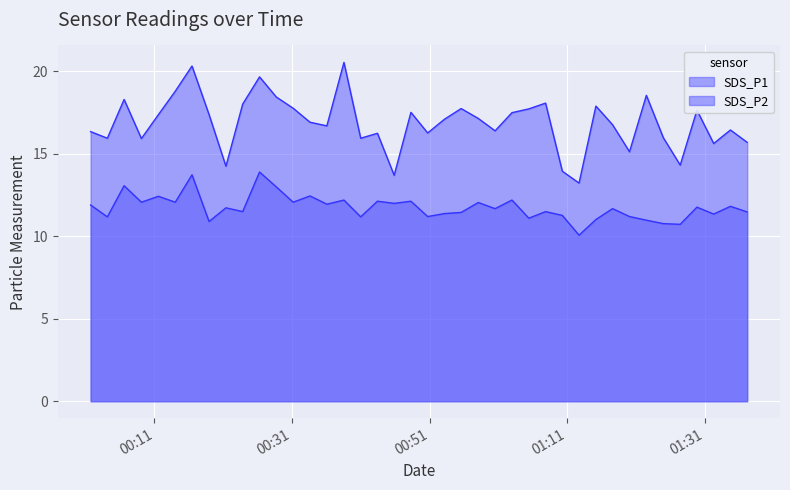

Reading left to right, list all the values displayed in this chart.

SDS_P1: 2024/01/29 00:01:43=16.4	2024/01/29 00:04:09=15.9	2024/01/29 00:06:35=18.3	2024/01/29 00:09:06=15.9	2024/01/29 00:11:34=17.4	2024/01/29 00:14:01=18.8	2024/01/29 00:16:27=20.3	2024/01/29 00:18:56=17.4	2024/01/29 00:21:23=14.2	2024/01/29 00:23:49=18.0	2024/01/29 00:26:16=19.7	2024/01/29 00:28:42=18.4	2024/01/29 00:31:09=17.8	2024/01/29 00:33:36=16.9	2024/01/29 00:36:03=16.7	2024/01/29 00:38:32=20.6	2024/01/29 00:40:58=15.9	2024/01/29 00:43:24=16.2	2024/01/29 00:45:50=13.7	2024/01/29 00:48:16=17.5	2024/01/29 00:50:42=16.3	2024/01/29 00:53:08=17.1	2024/01/29 00:55:34=17.8	2024/01/29 00:58:03=17.1	2024/01/29 01:00:30=16.4	2024/01/29 01:02:57=17.5	2024/01/29 01:05:24=17.7	2024/01/29 01:07:50=18.1	2024/01/29 01:10:16=13.9	2024/01/29 01:12:42=13.2	2024/01/29 01:15:09=17.9	2024/01/29 01:17:34=16.8	2024/01/29 01:20:02=15.1	2024/01/29 01:22:29=18.6	2024/01/29 01:24:57=16.0	2024/01/29 01:27:24=14.3	2024/01/29 01:29:50=17.6	2024/01/29 01:32:16=15.6	2024/01/29 01:34:42=16.4	2024/01/29 01:37:08=15.7
SDS_P2: 2024/01/29 00:01:43=11.9	2024/01/29 00:04:09=11.2	2024/01/29 00:06:35=13.1	2024/01/29 00:09:06=12.1	2024/01/29 00:11:34=12.4	2024/01/29 00:14:01=12.1	2024/01/29 00:16:27=13.7	2024/01/29 00:18:56=10.9	2024/01/29 00:21:23=11.7	2024/01/29 00:23:49=11.5	2024/01/29 00:26:16=13.9	2024/01/29 00:28:42=13.0	2024/01/29 00:31:09=12.1	2024/01/29 00:33:36=12.4	2024/01/29 00:36:03=11.9	2024/01/29 00:38:32=12.2	2024/01/29 00:40:58=11.2	2024/01/29 00:43:24=12.1	2024/01/29 00:45:50=12.0	2024/01/29 00:48:16=12.1	2024/01/29 00:50:42=11.2	2024/01/29 00:53:08=11.4	2024/01/29 00:55:34=11.4	2024/01/29 00:58:03=12.1	2024/01/29 01:00:30=11.7	2024/01/29 01:02:57=12.2	2024/01/29 01:05:24=11.1	2024/01/29 01:07:50=11.5	2024/01/29 01:10:16=11.3	2024/01/29 01:12:42=10.1	2024/01/29 01:15:09=11.0	2024/01/29 01:17:34=11.7	2024/01/29 01:20:02=11.2	2024/01/29 01:22:29=11.0	2024/01/29 01:24:57=10.8	2024/01/29 01:27:24=10.7	2024/01/29 01:29:50=11.8	2024/01/29 01:32:16=11.3	2024/01/29 01:34:42=11.8	2024/01/29 01:37:08=11.5